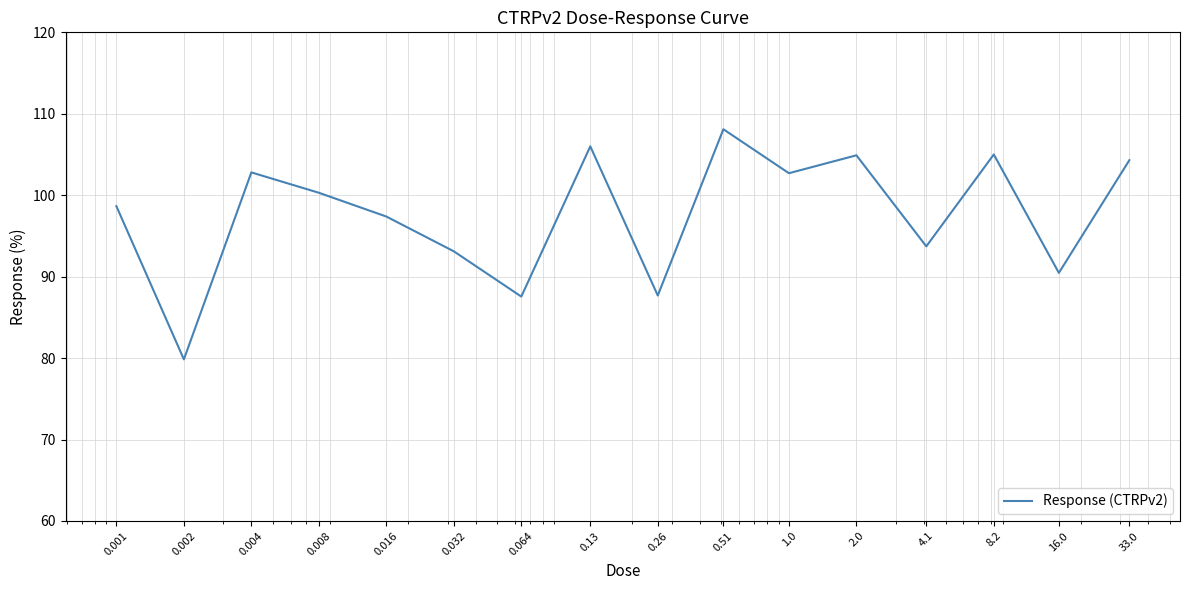

What is the minimum value shown in the chart?

79.8